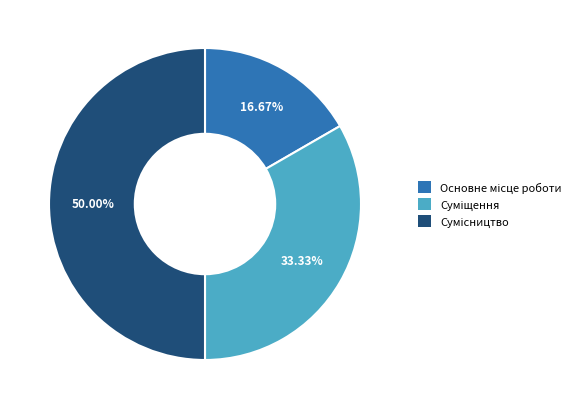

Is there a majority slice in this chart?

No